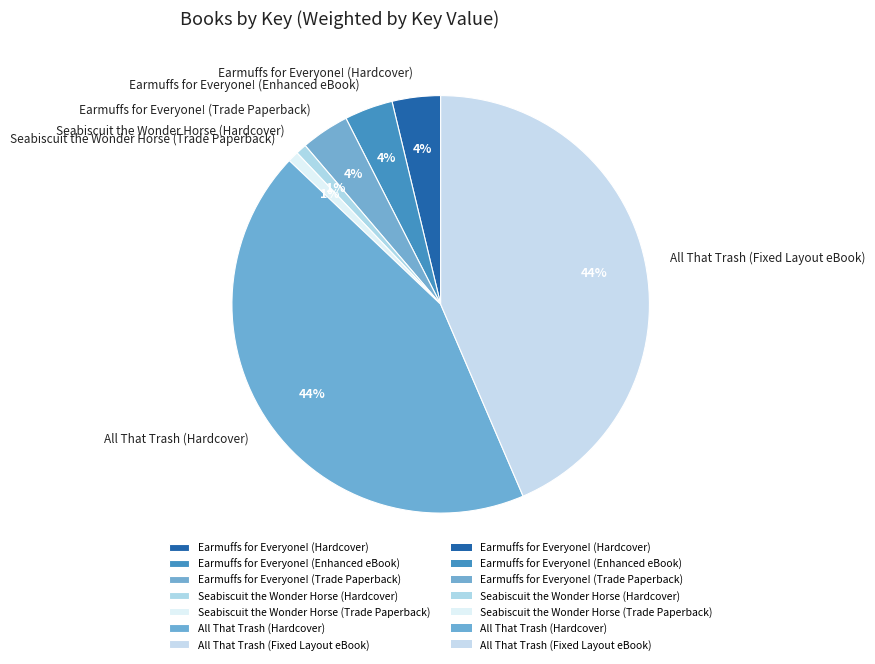

Between Seabiscuit the Wonder Horse (Trade Paperback) and All That Trash (Fixed Layout eBook), which is larger?

All That Trash (Fixed Layout eBook)